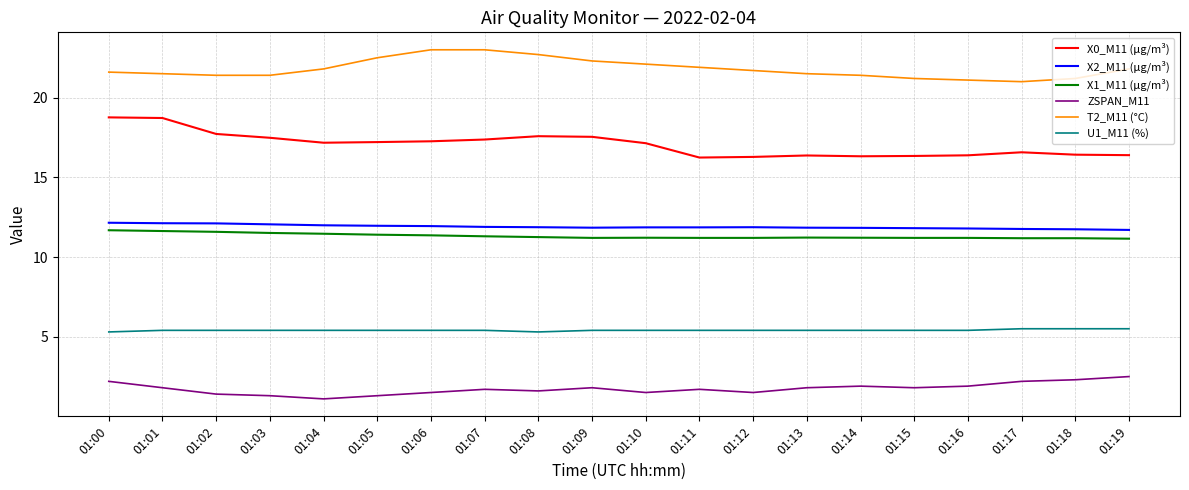

True or false: U1_M11 (%) and X0_M11 (μg/m³) cross at least once.

False